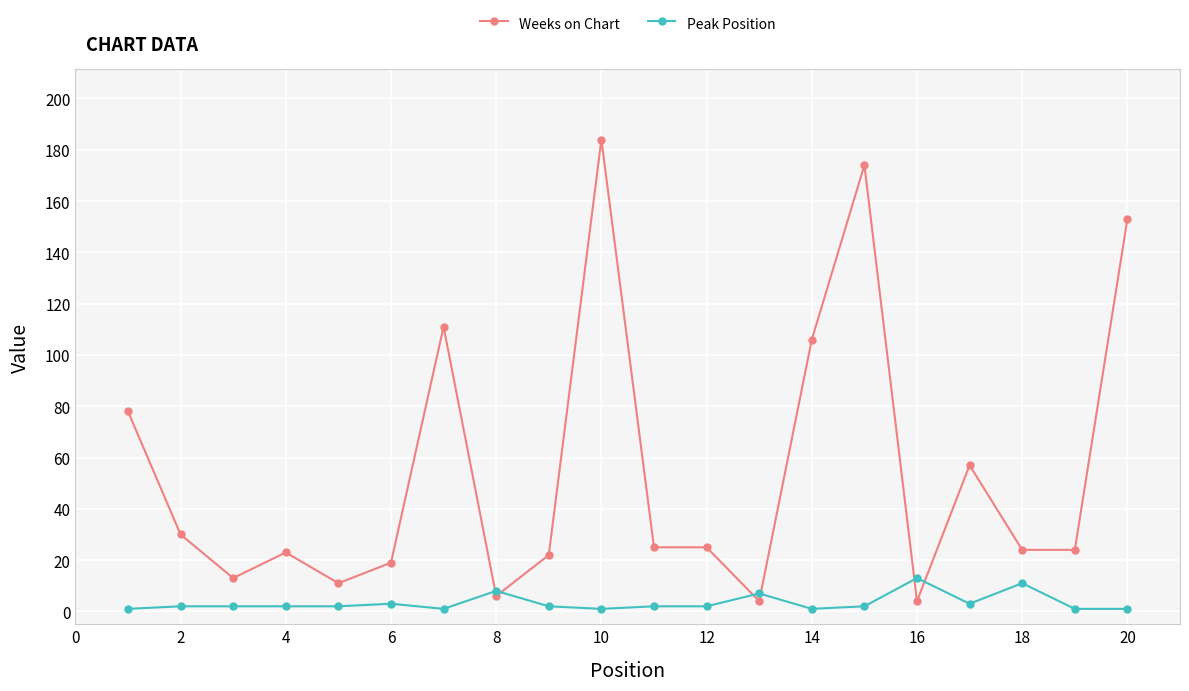

Which series has the largest range (max minus min)?

Weeks on Chart